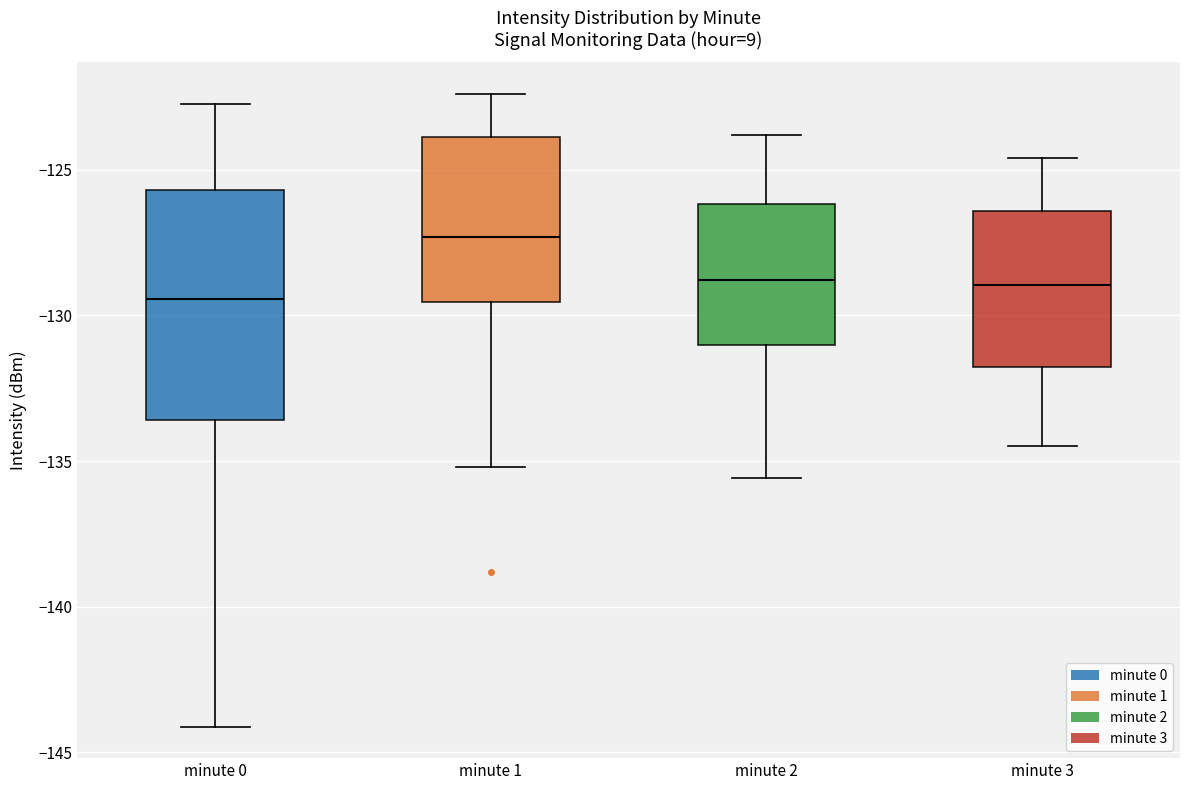

Where is the lower edge of the box for minute 1 on the y-axis? The values are not printed on the chart, so give them approximately, as read against the axis.

-129.5